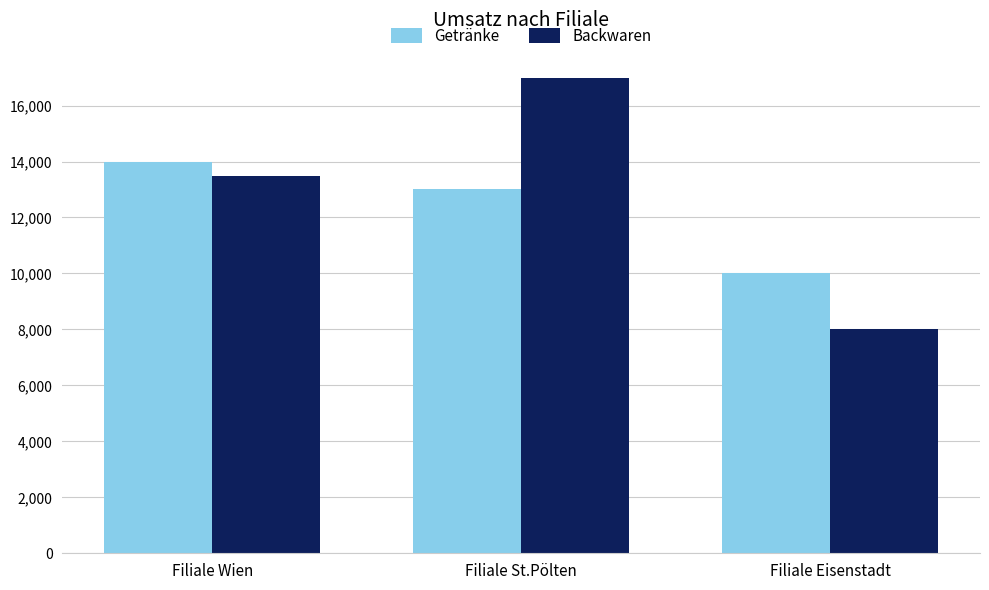

What is the lowest value of the Getränke series?

10000